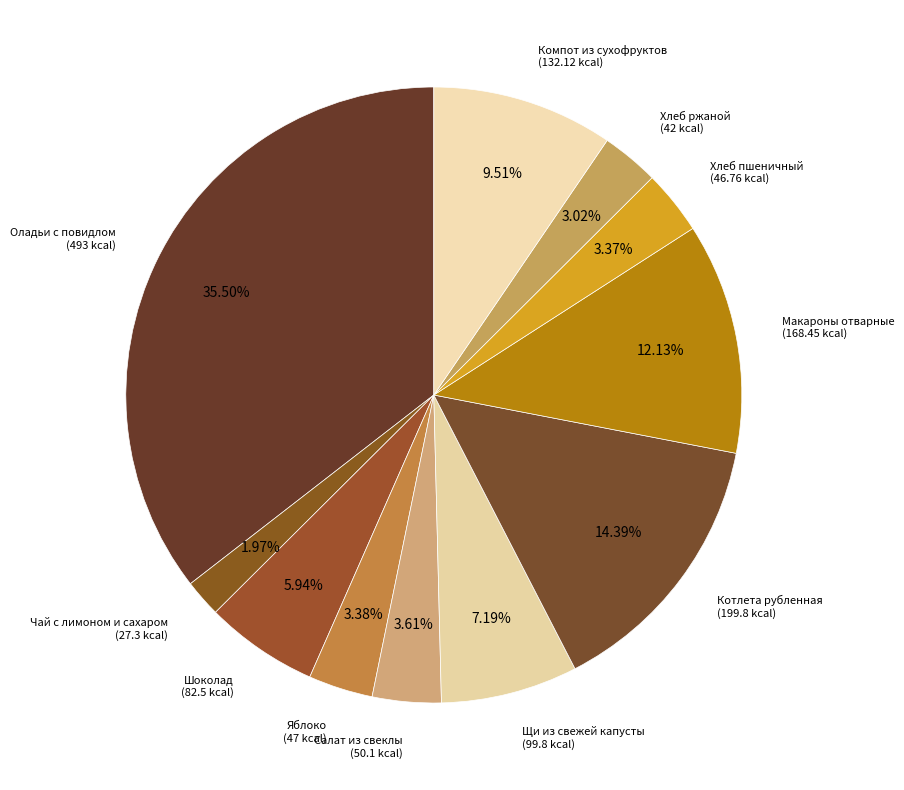

How many slices are in this pie chart?

11